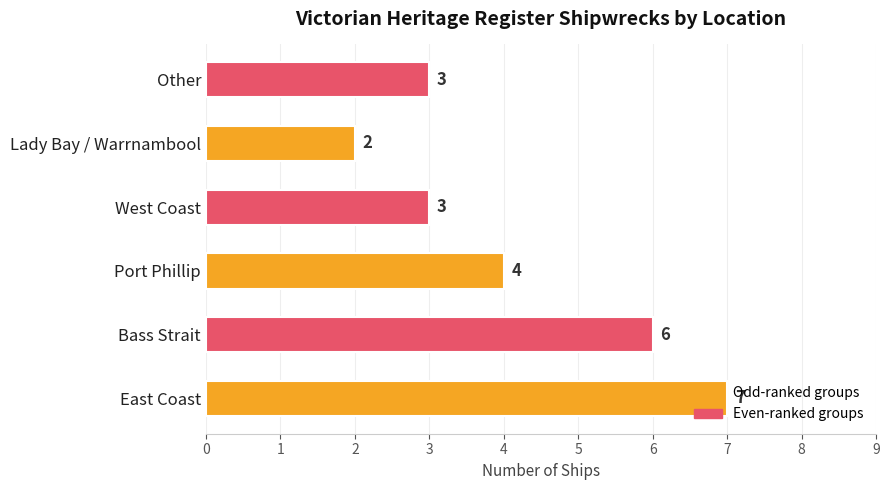

How many values are between 3 and 6?

4